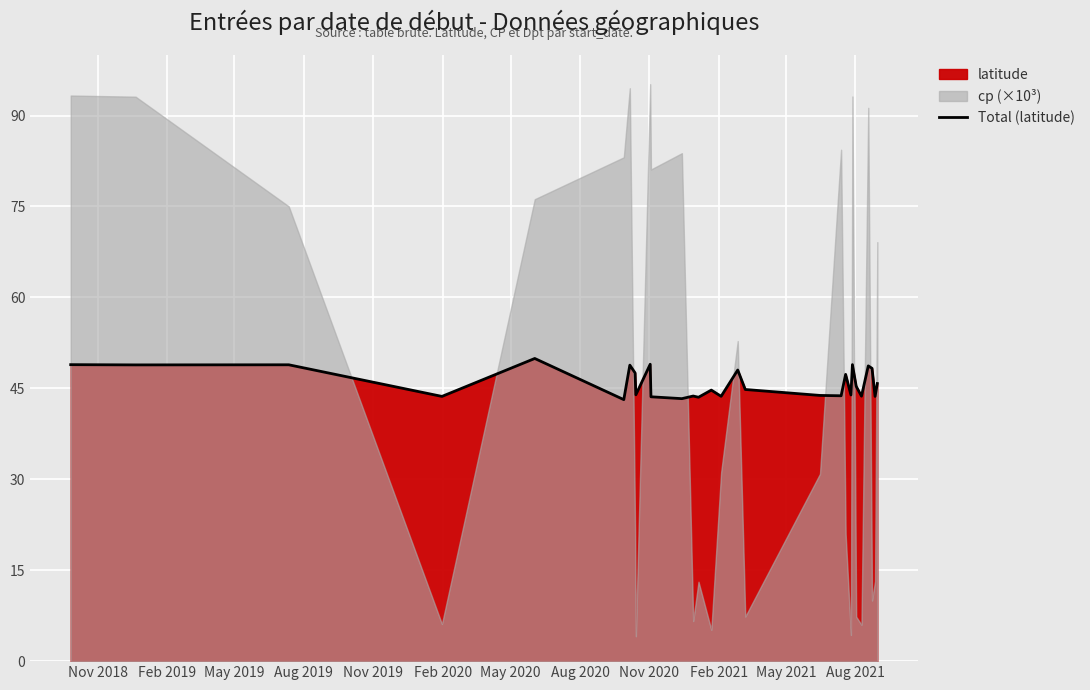

What is the maximum value shown in the chart?

49.9